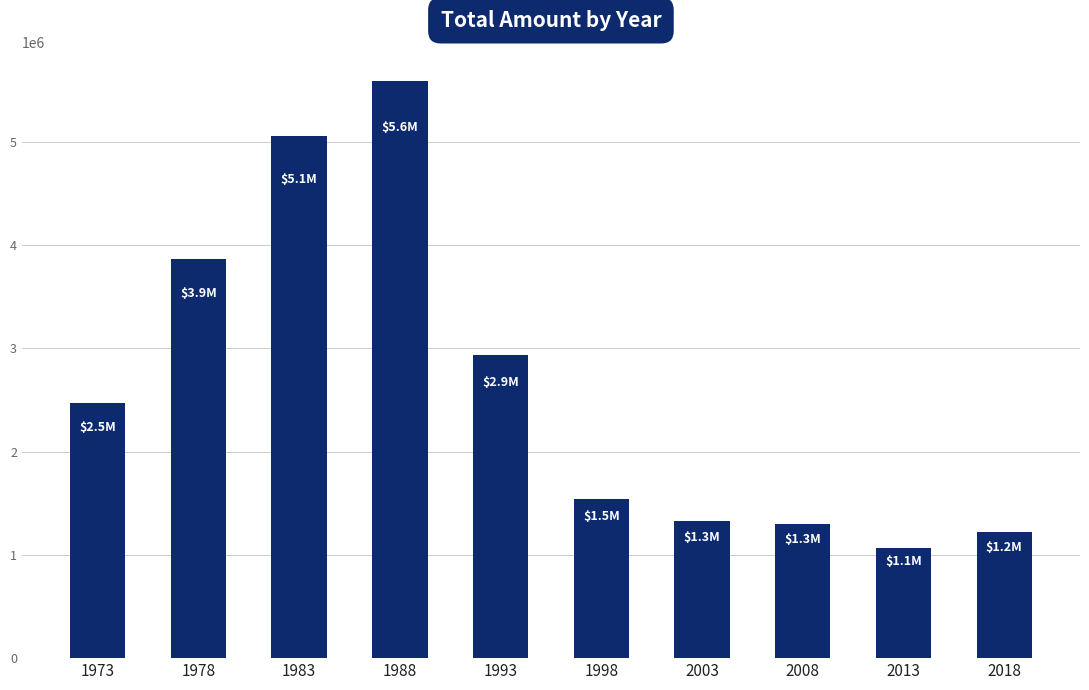

What is the smallest value displayed?

1069630